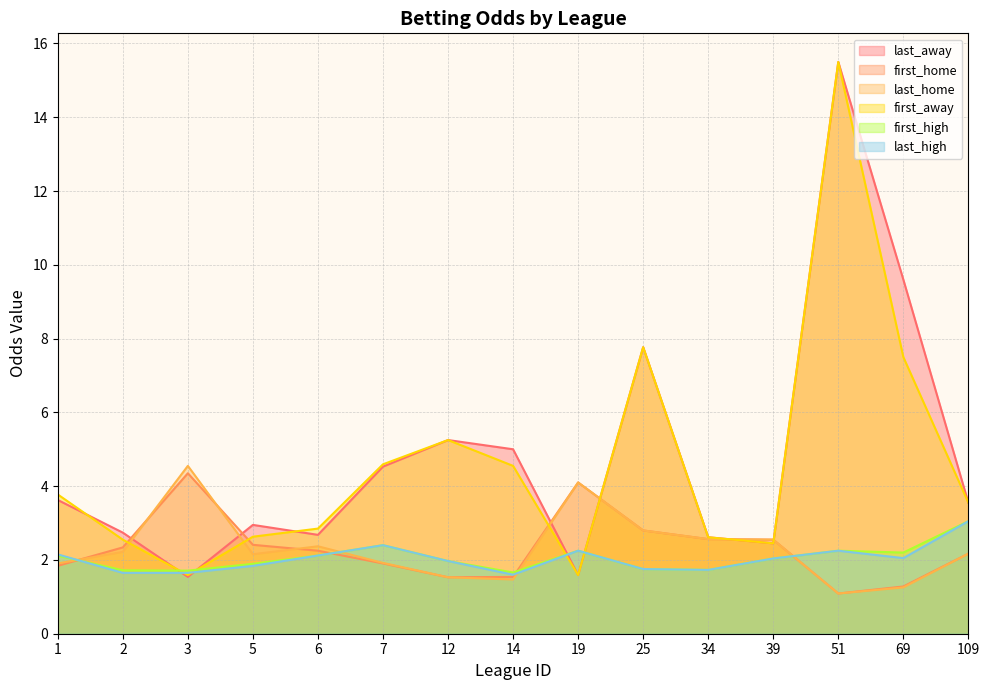

What is the spread (max minus min) of values at 109?

1.4